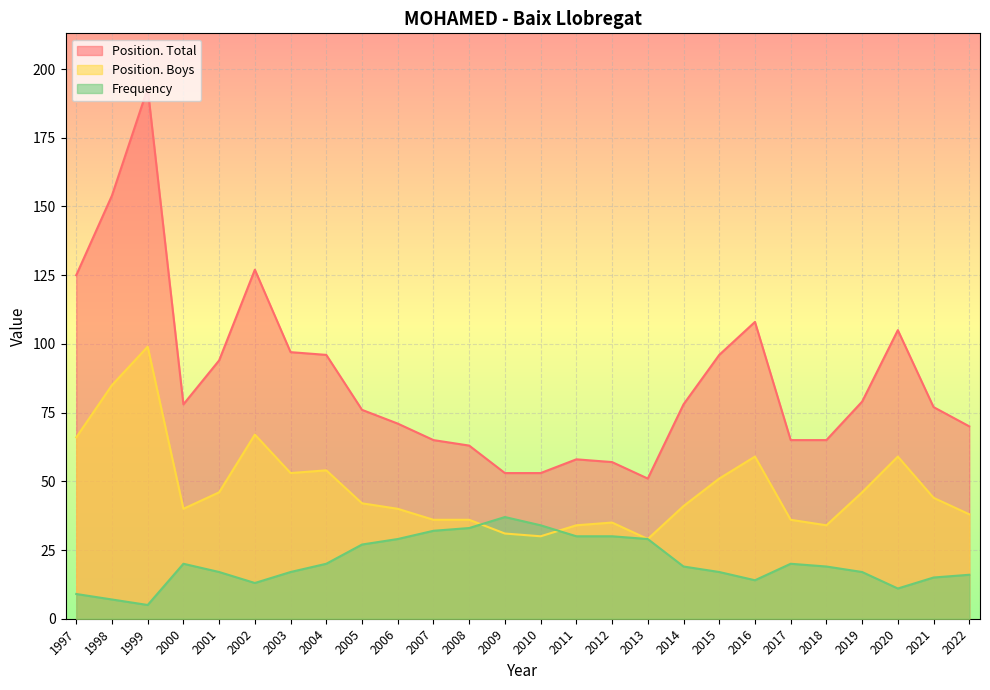

Rank the series by their maximum value, from lowest to highest.

Frequency, Position. Boys, Position. Total